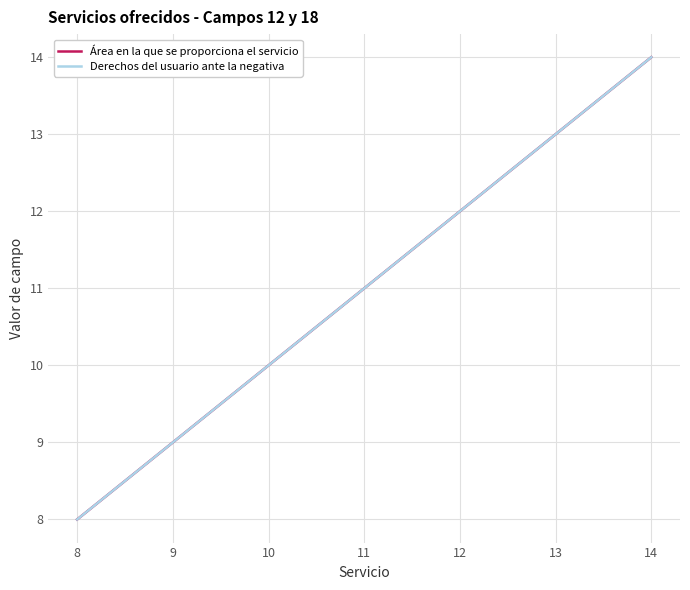

Is this an area chart (filled region under the line)?

No